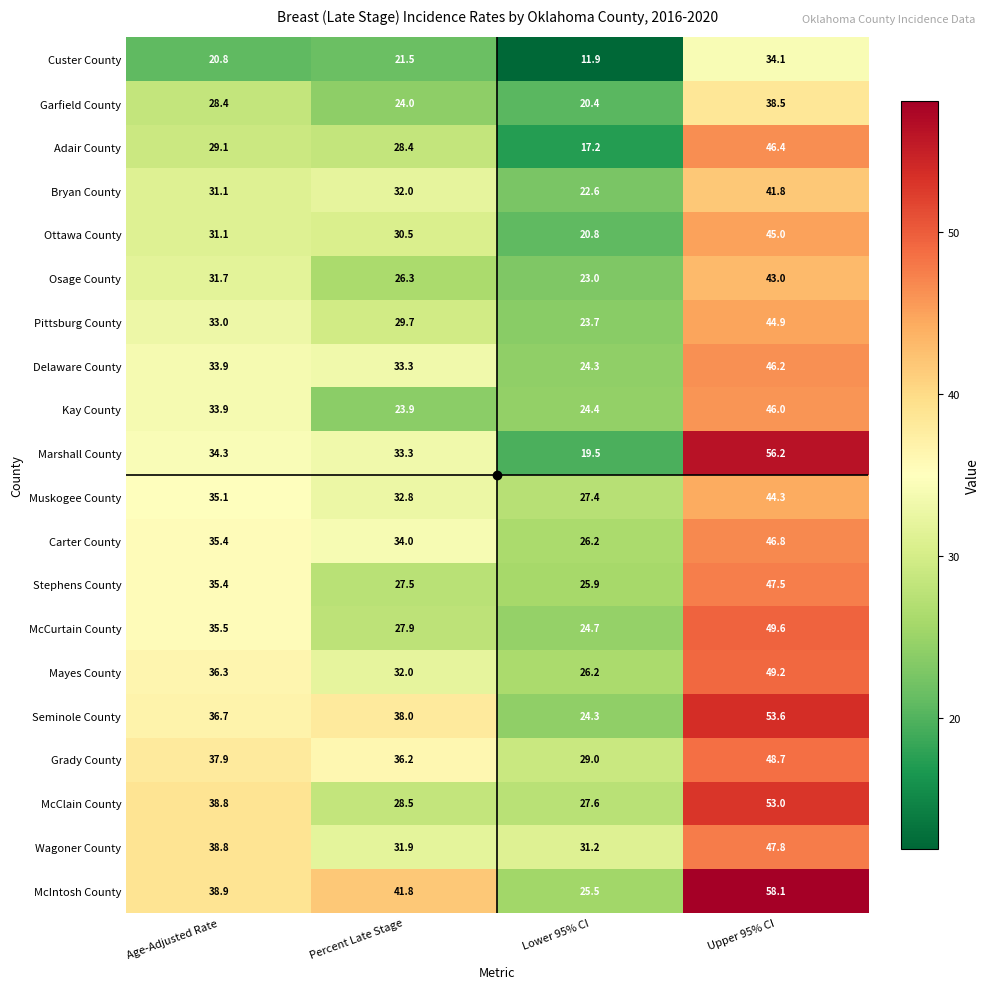

At which category is the sum across all series the highest?

Upper 95% CI